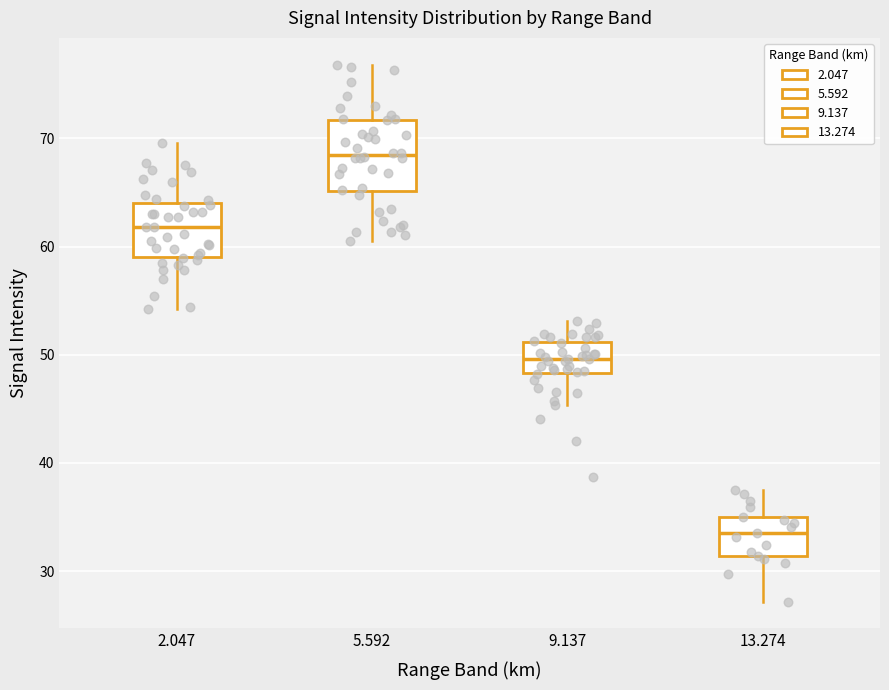

Reading left to right, read every box against the y-axis: the position of its median line, the range the box covers, and the ends of its whiskers. The values are not printed on the chart, so give them approximately, as read against the axis.

2.047: median 62, box 59 to 64, whiskers 54 to 70
5.592: median 68, box 65 to 72, whiskers 61 to 77
9.137: median 50, box 48 to 51, whiskers 45 to 53
13.274: median 34, box 31 to 35, whiskers 27 to 38